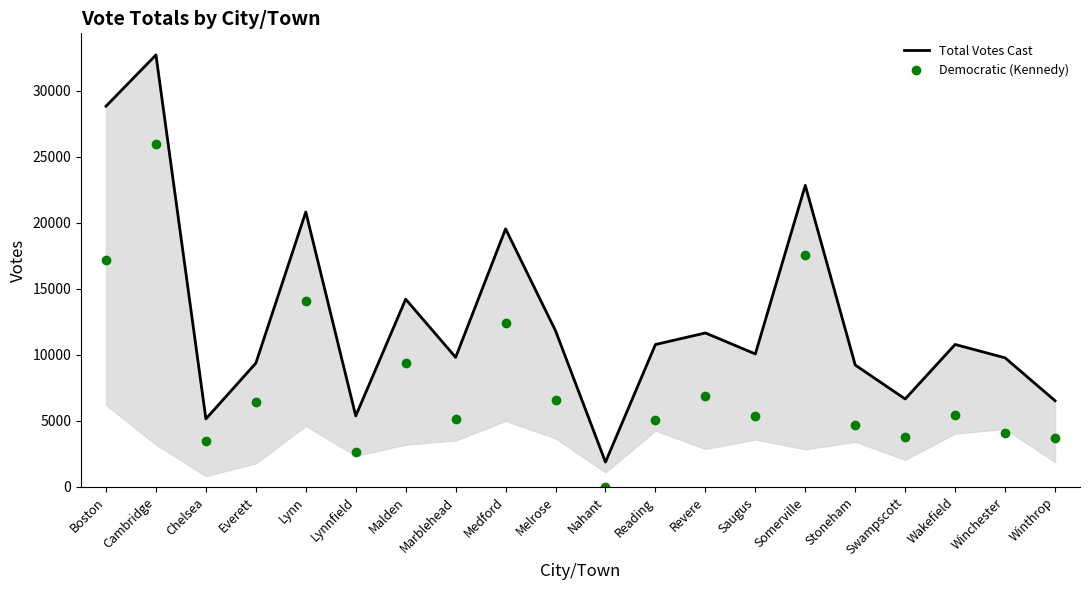

At which label does Total Votes Cast first exceed 10791?

Boston